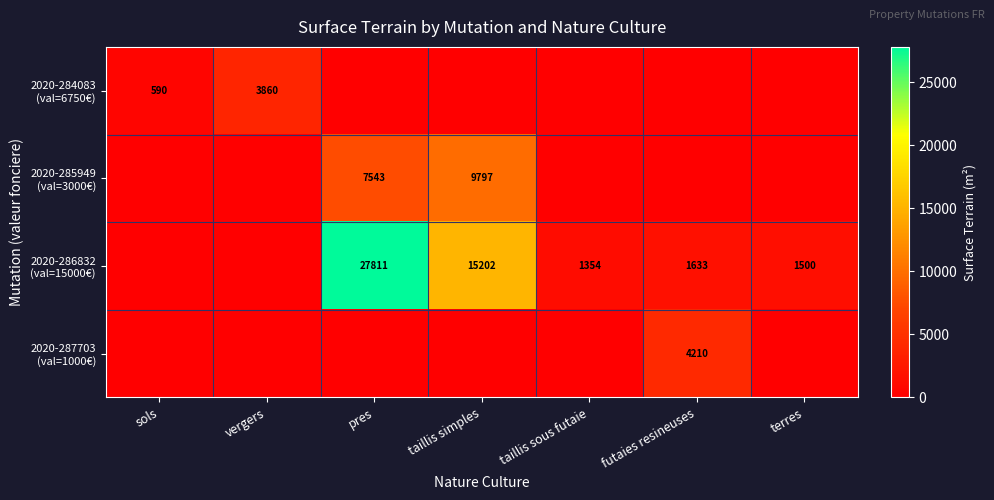

Which label corresponds to the smallest value in the chart?

pres